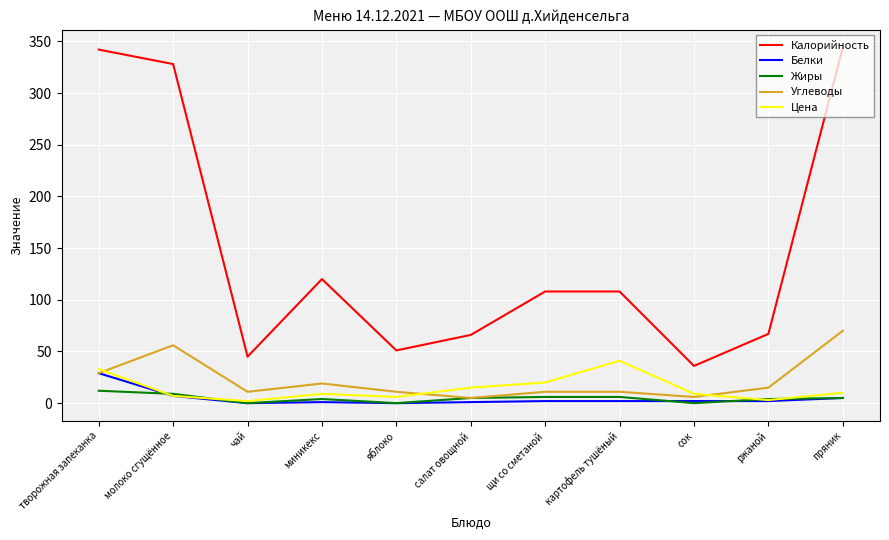

List the series in order of their peak value, lowest first.

Жиры, Белки, Цена, Углеводы, Калорийность